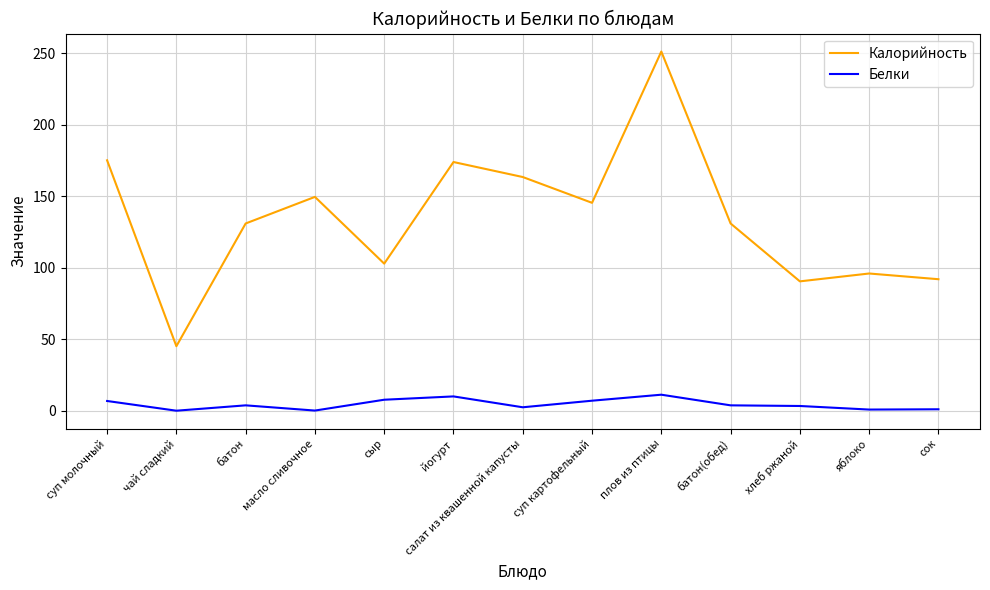

What is the minimum value for Калорийность?

45.1